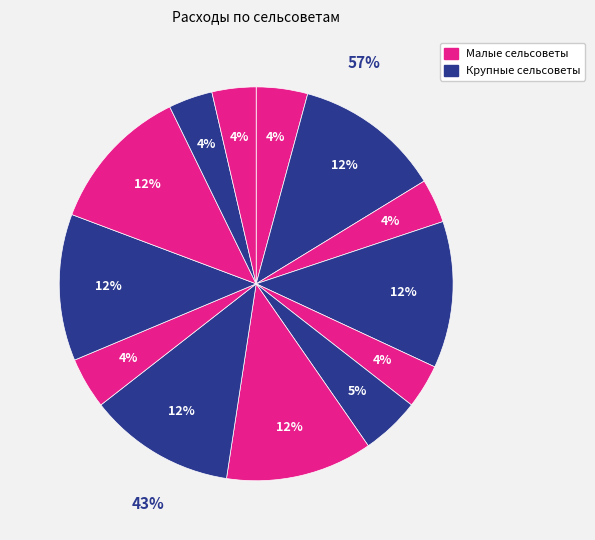

Does any single category account for the majority?

No